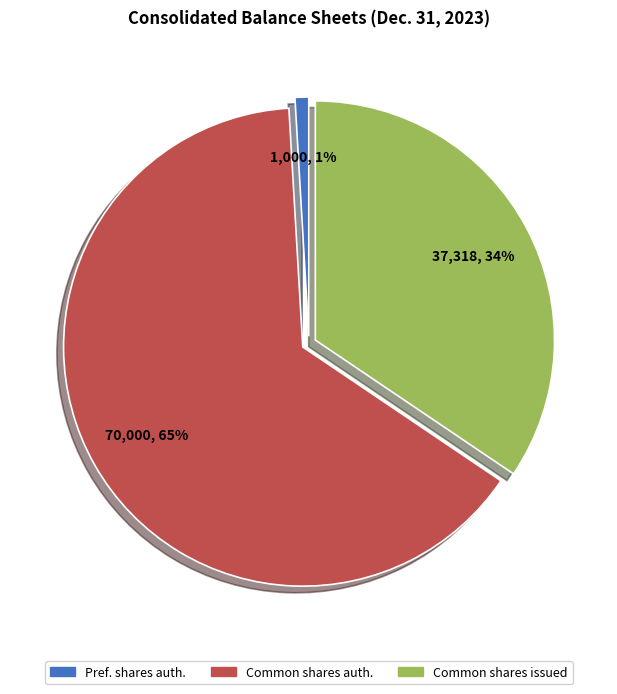

Count the number of slices in the pie.

3